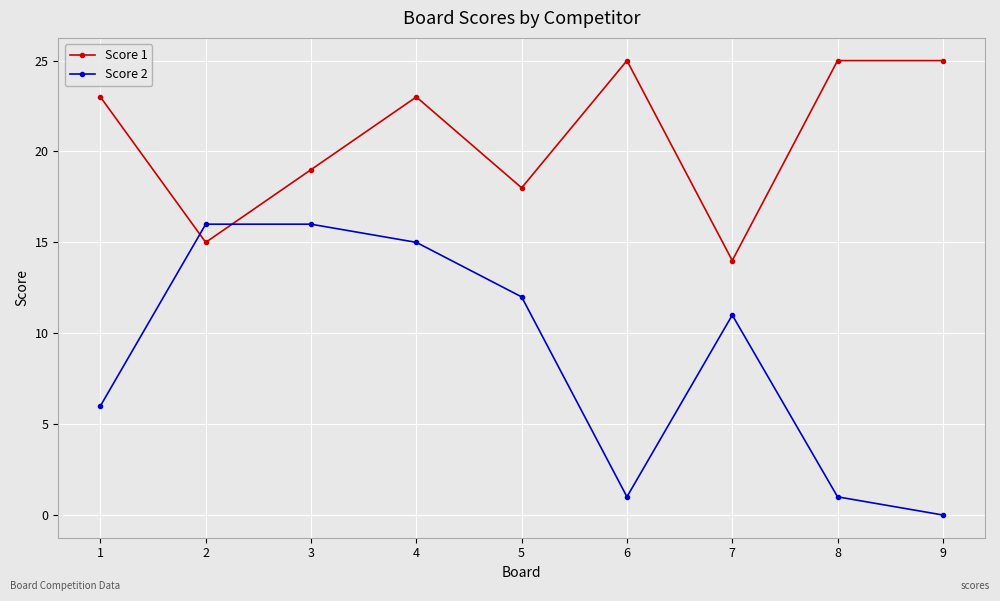

List the series in order of their peak value, lowest first.

Score 2, Score 1